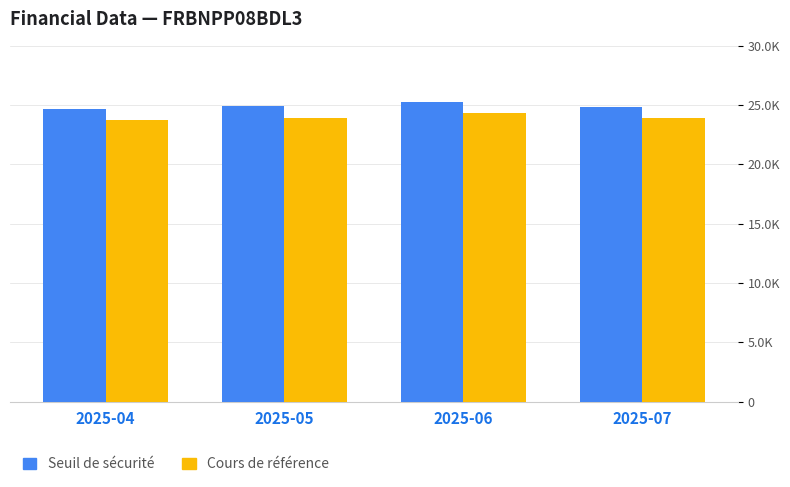

What is the minimum value for Seuil de sécurité?

24643.4